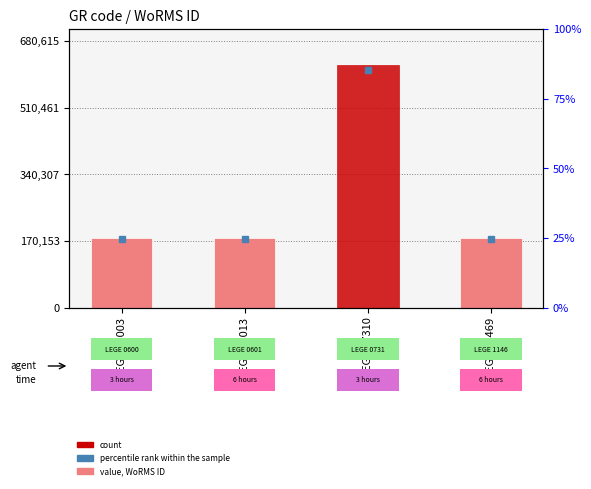

What is the value of the 1st bar from the left?

177595